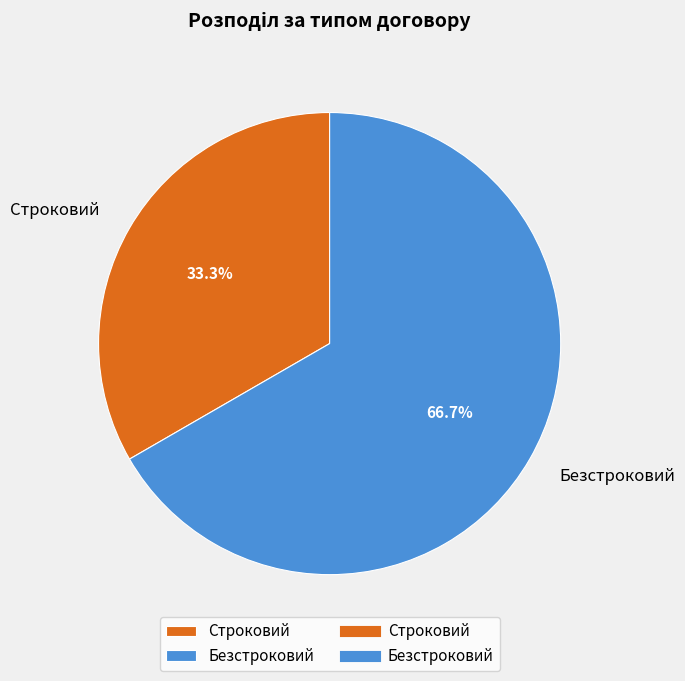

Between Строковий and Безстроковий, which is larger?

Безстроковий